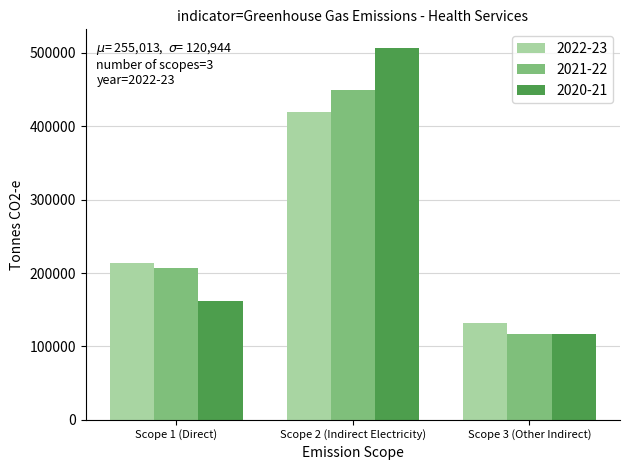

What is the average value of the 2021-22 series?

257790